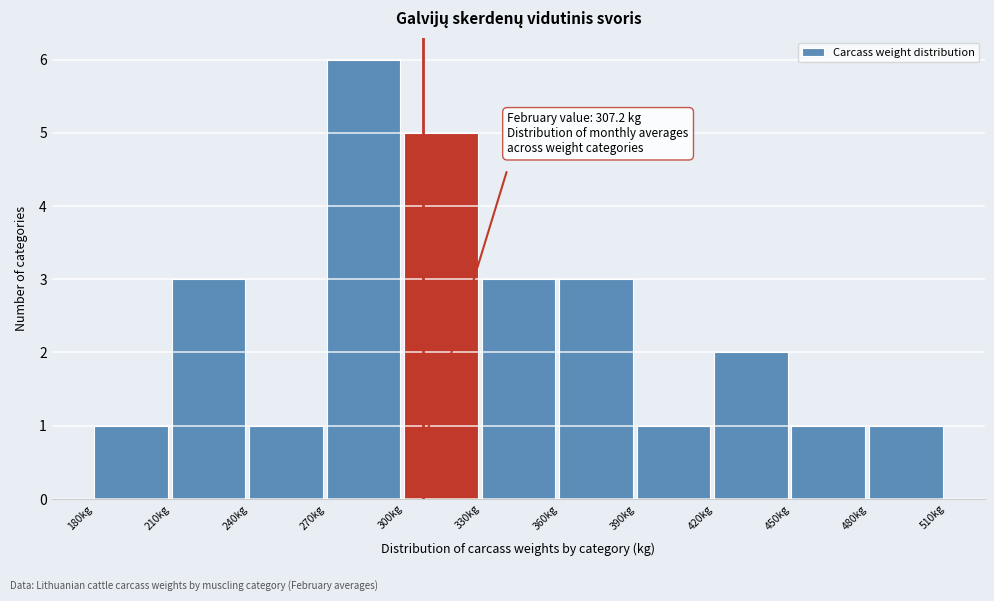

Which range on the x-axis has the tallest bar?

270 to 300